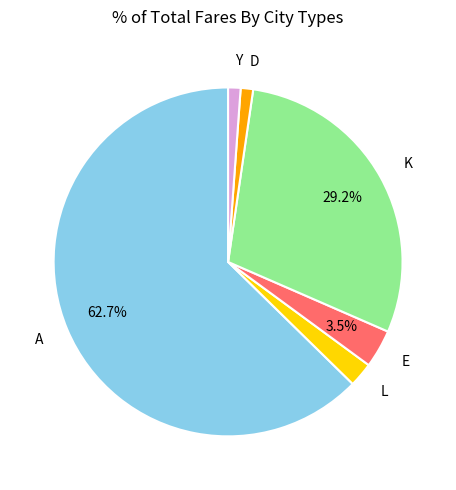

Combined, do L and A account for over 50%?

Yes